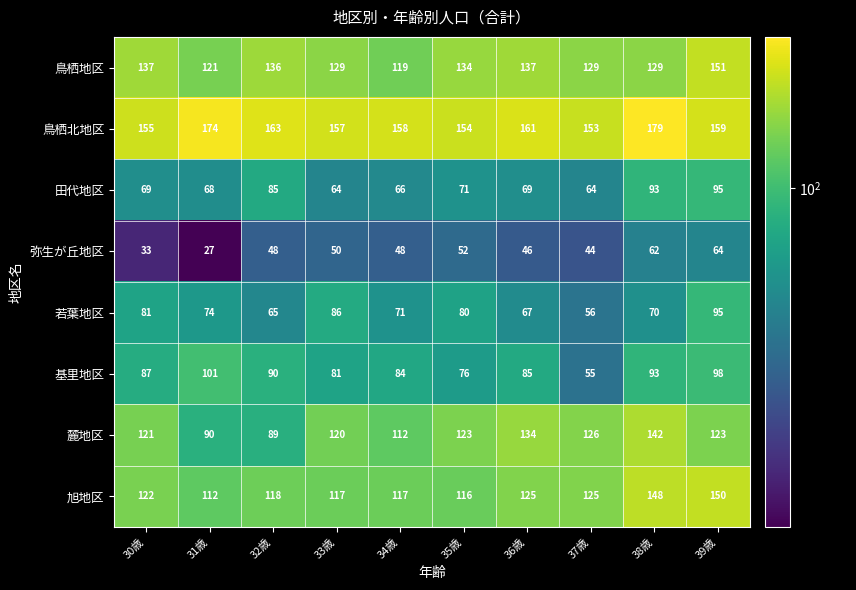

What is the highest value of the 若葉地区 series?

95